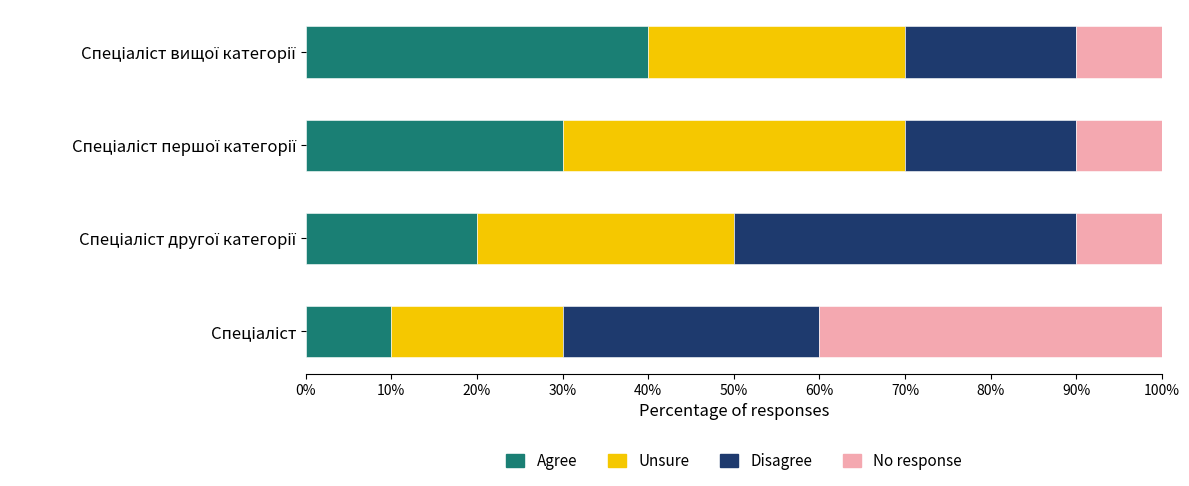

What is the lowest value of the Agree series?

10